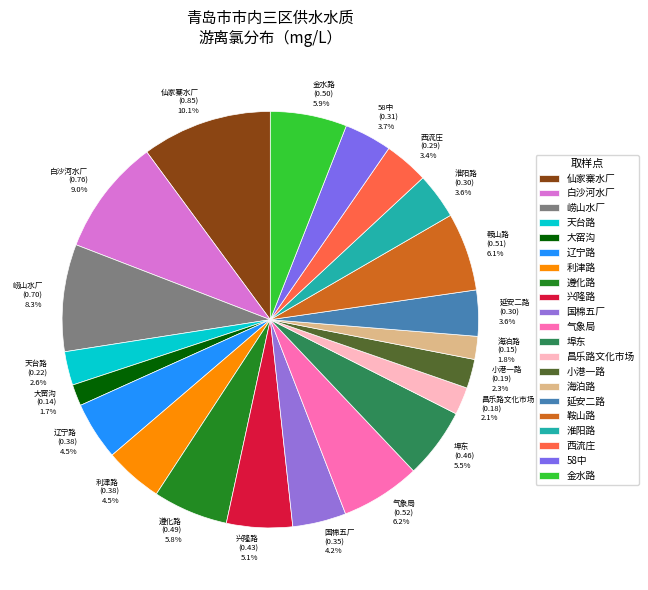

True or false: 白沙河水厂 accounts for 21% of the total.

False